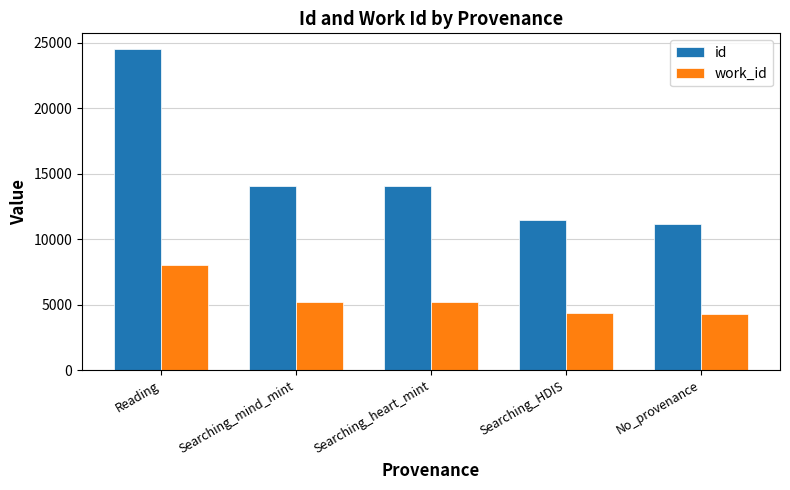

At No_provenance, list the series in order from smallest to largest.

work_id, id